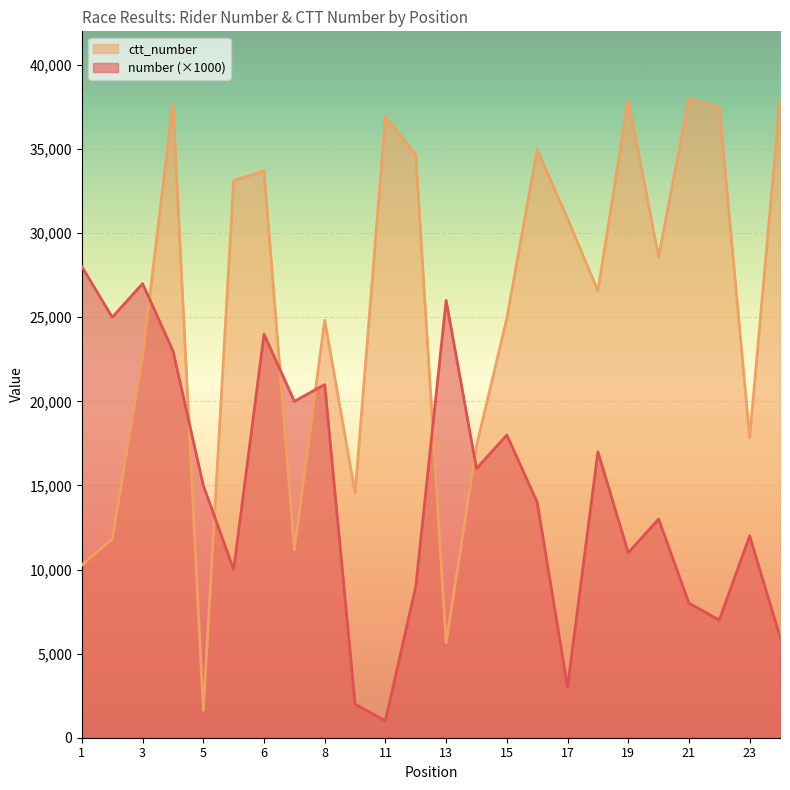

List the series in order of their overall mean, lowest first.

number (×1000), ctt_number